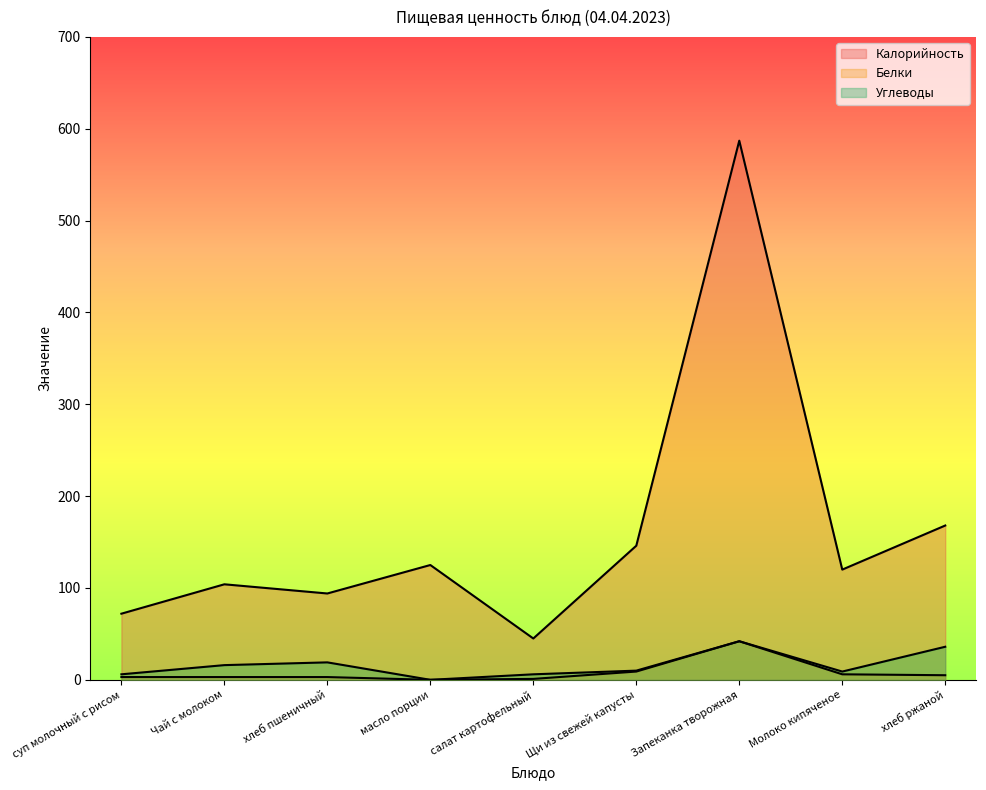

Which series changed the most between Чай с молоком and салат картофельный?

Калорийность